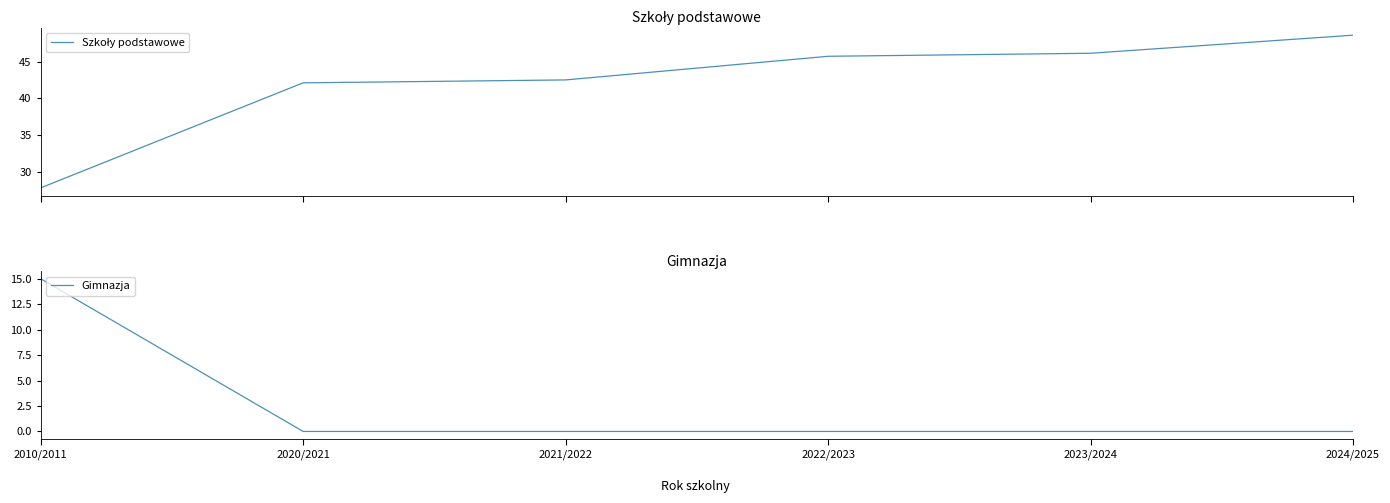

What is the sum of the Szkoły podstawowe values at 2024/2025 and 2023/2024?

94.7